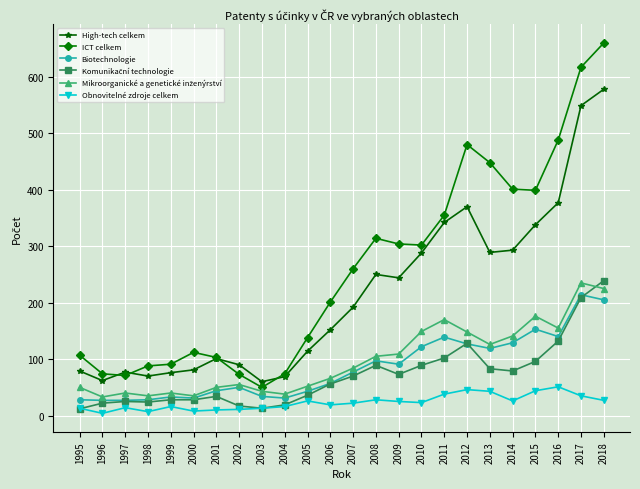

Which series changed the most between 2004 and 2011?

ICT celkem